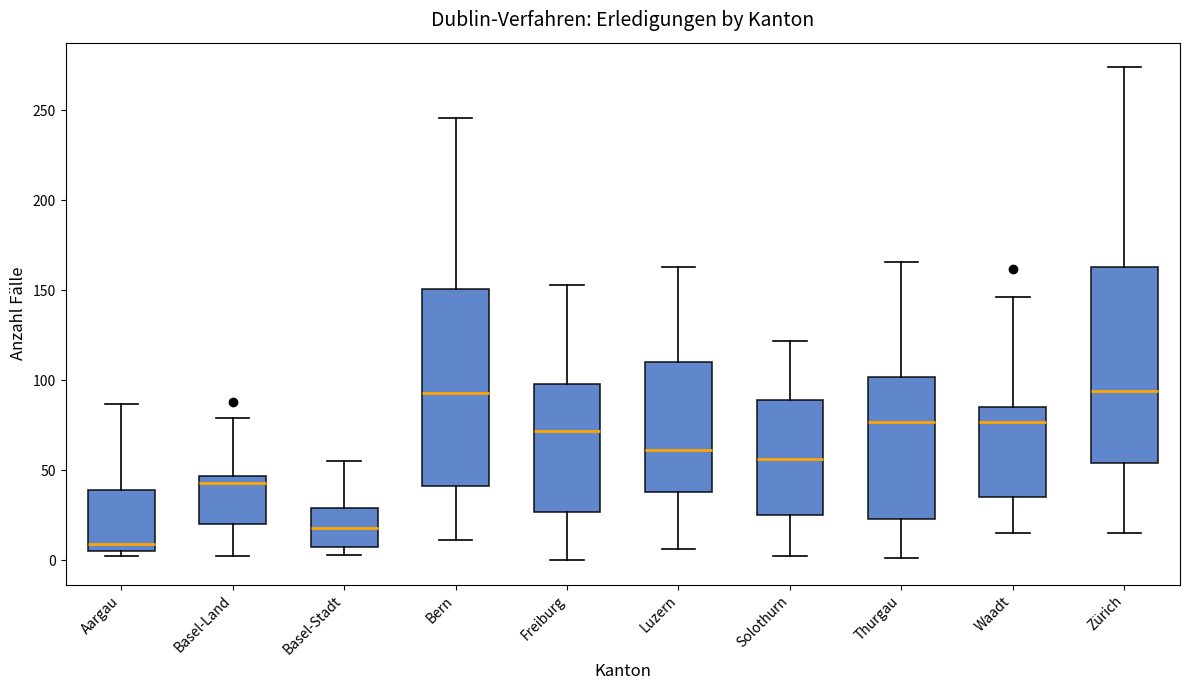

Reading left to right, read every box against the y-axis: the position of its median line, the range the box covers, and the ends of its whiskers. The values are not printed on the chart, so give them approximately, as read against the axis.

Aargau: median 10, box 5 to 40, whiskers 0 to 85
Basel-Land: median 45 (just below the box's upper edge), box 20 to 45, whiskers 0 to 80
Basel-Stadt: median 20, box 5 to 30, whiskers 5 (just below the box's lower edge) to 55
Bern: median 95, box 40 to 150, whiskers 10 to 245
Freiburg: median 70, box 25 to 100, whiskers 0 to 155
Luzern: median 60, box 40 to 110, whiskers 5 to 165
Solothurn: median 55, box 25 to 90, whiskers 0 to 120
Thurgau: median 75, box 25 to 100, whiskers 0 to 165
Waadt: median 75, box 35 to 85, whiskers 15 to 145
Zürich: median 95, box 55 to 165, whiskers 15 to 275